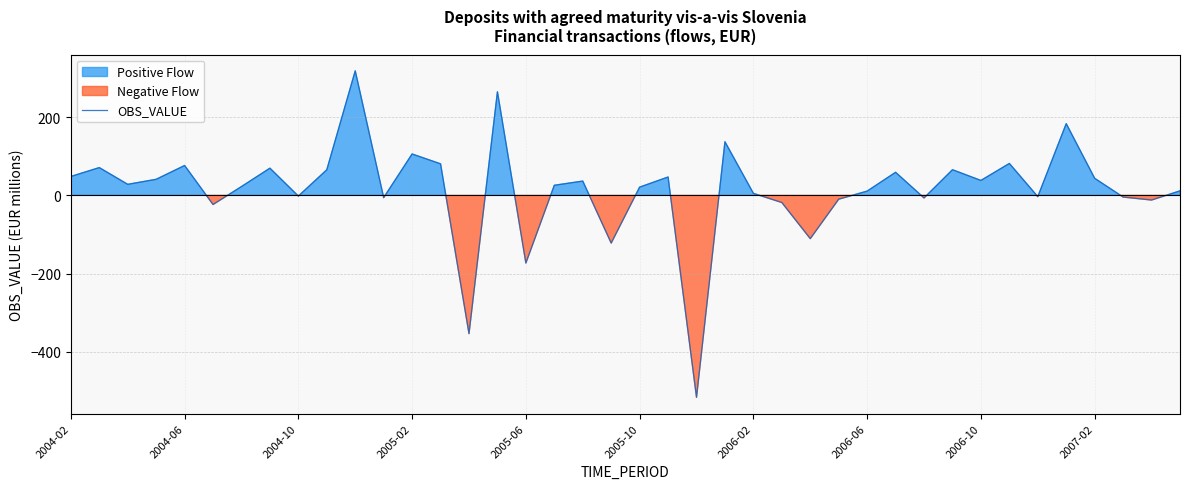

What is the highest value of the OBS_VALUE series?

318.3